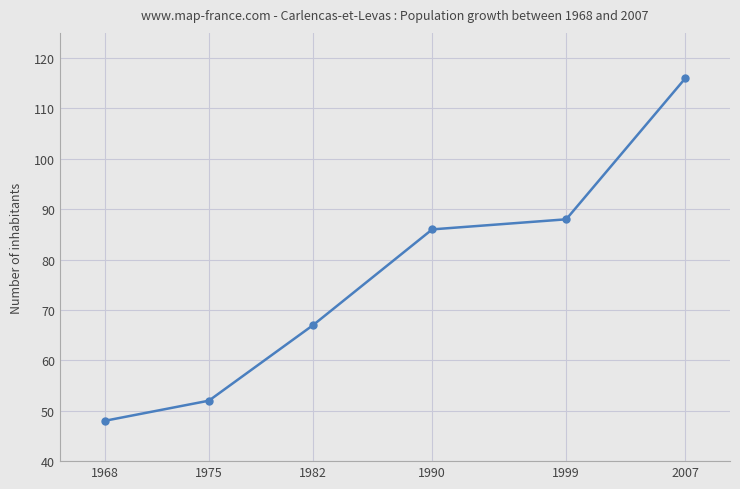

How many distinct data groups are displayed?

1